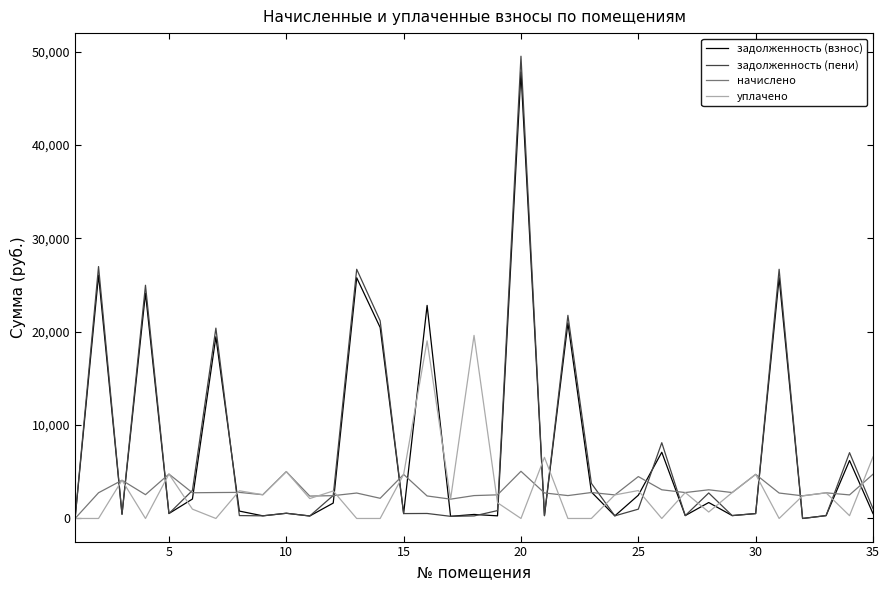

Which series has the largest range (max minus min)?

задолженность (пени)